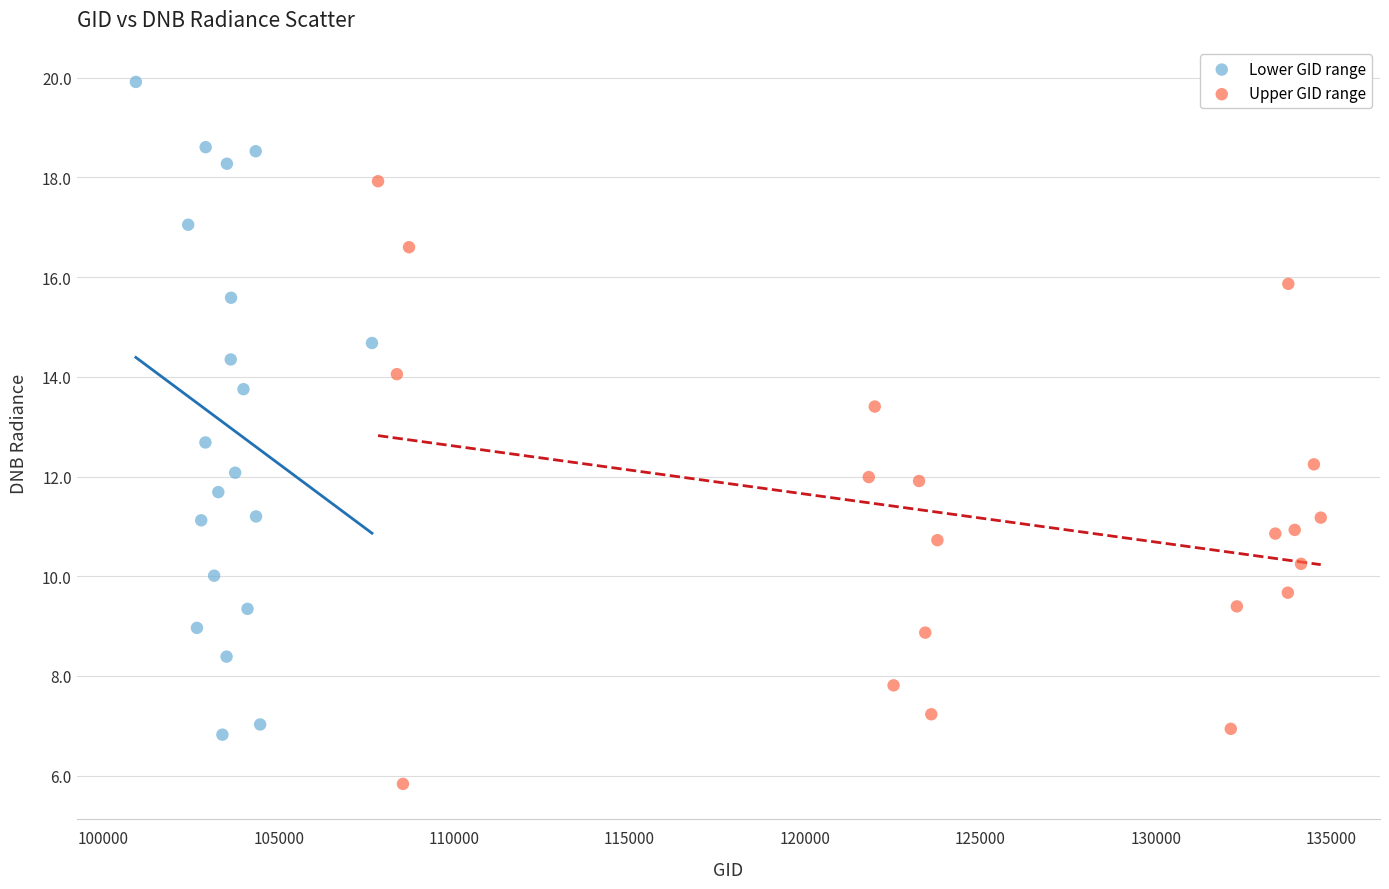

What are all the series names shown in the legend?

Lower GID range, Upper GID range